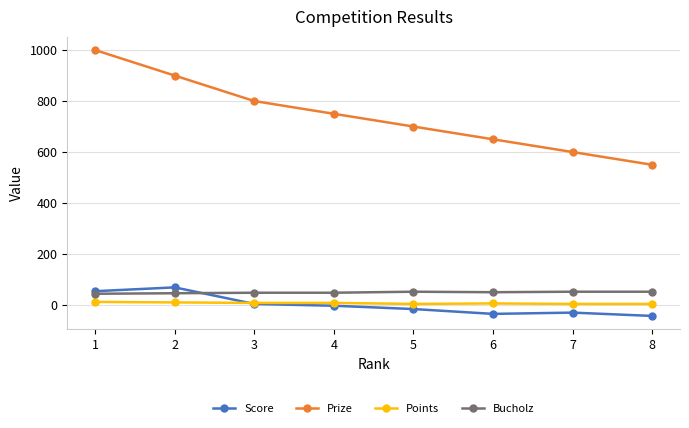

What is the difference between the maximum and minimum values in the Score series?

112